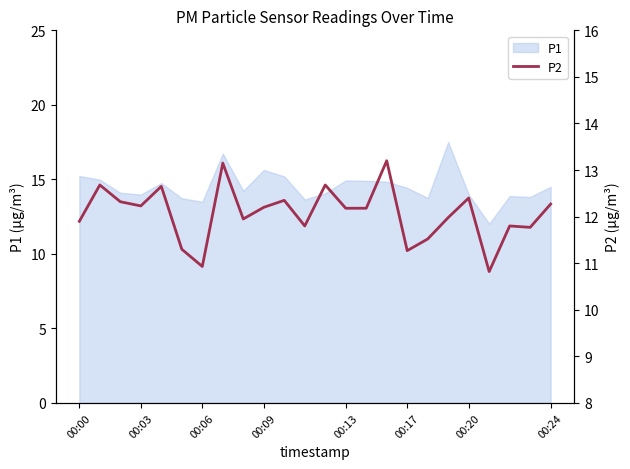

How many lines are shown in the chart?

1